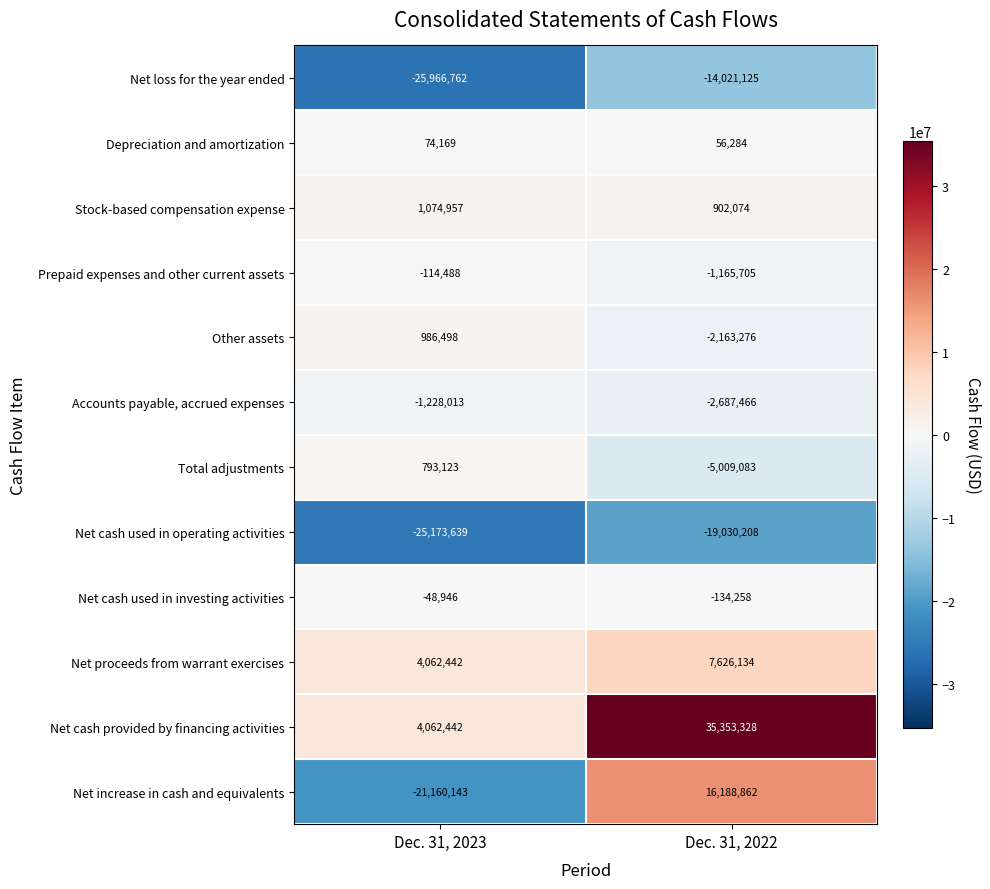

Rank the categories by Net cash provided by financing activities value from lowest to highest.

Dec. 31, 2023, Dec. 31, 2022